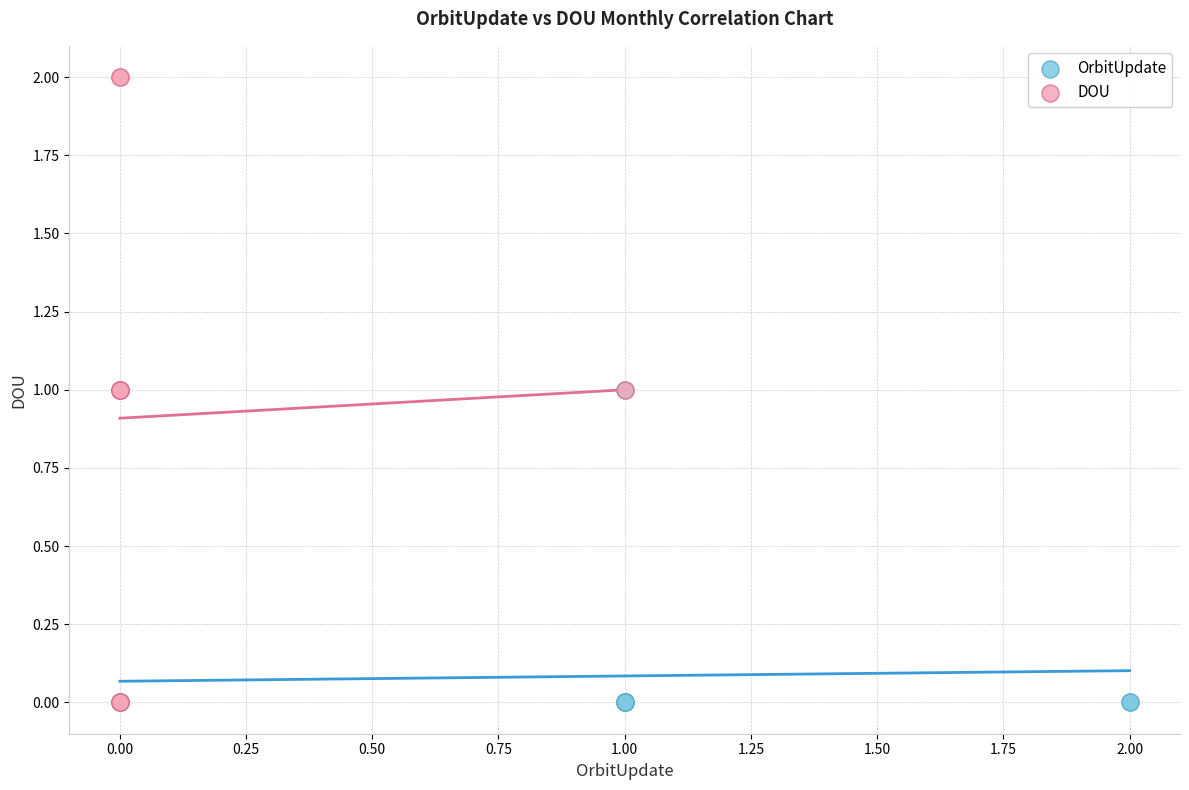

Which series has the largest Y range (max minus min)?

DOU